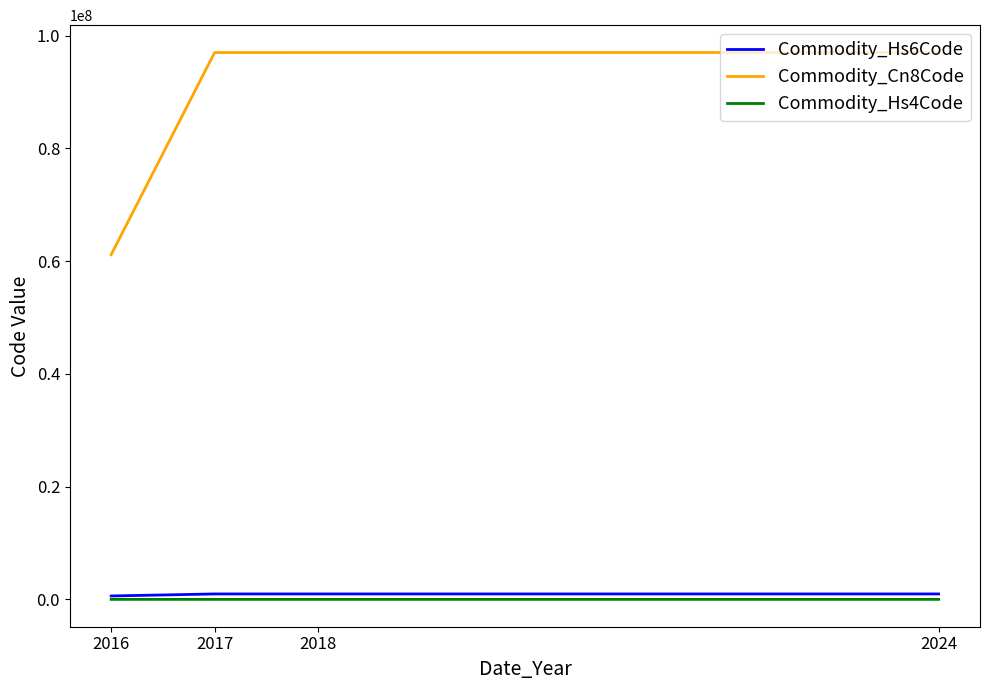

What are all the series names shown in the legend?

Commodity_Hs6Code, Commodity_Cn8Code, Commodity_Hs4Code